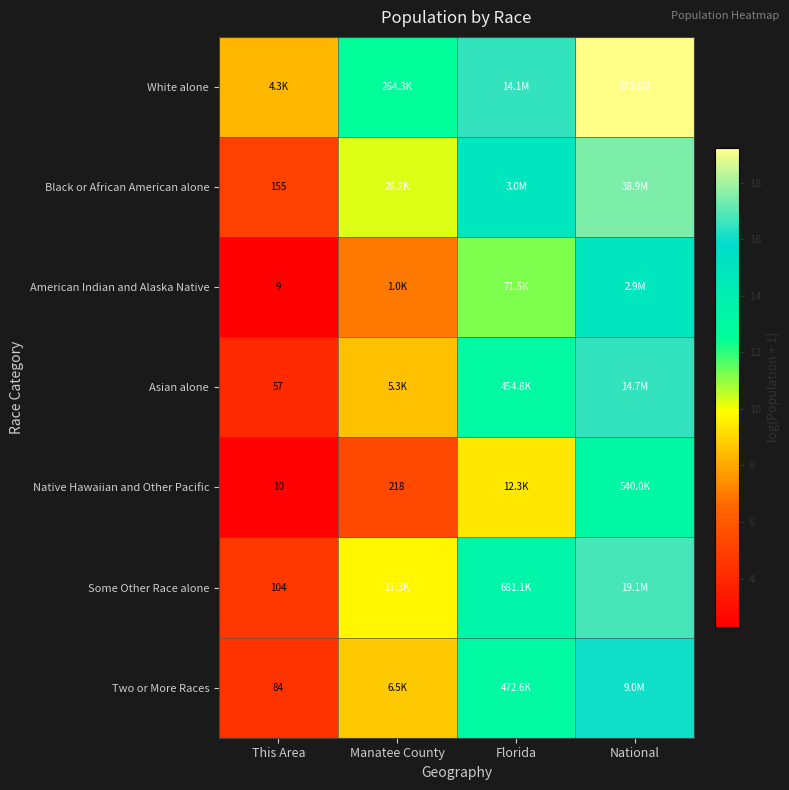

Rank the categories by Some Other Race alone value from lowest to highest.

This Area, Manatee County, Florida, National